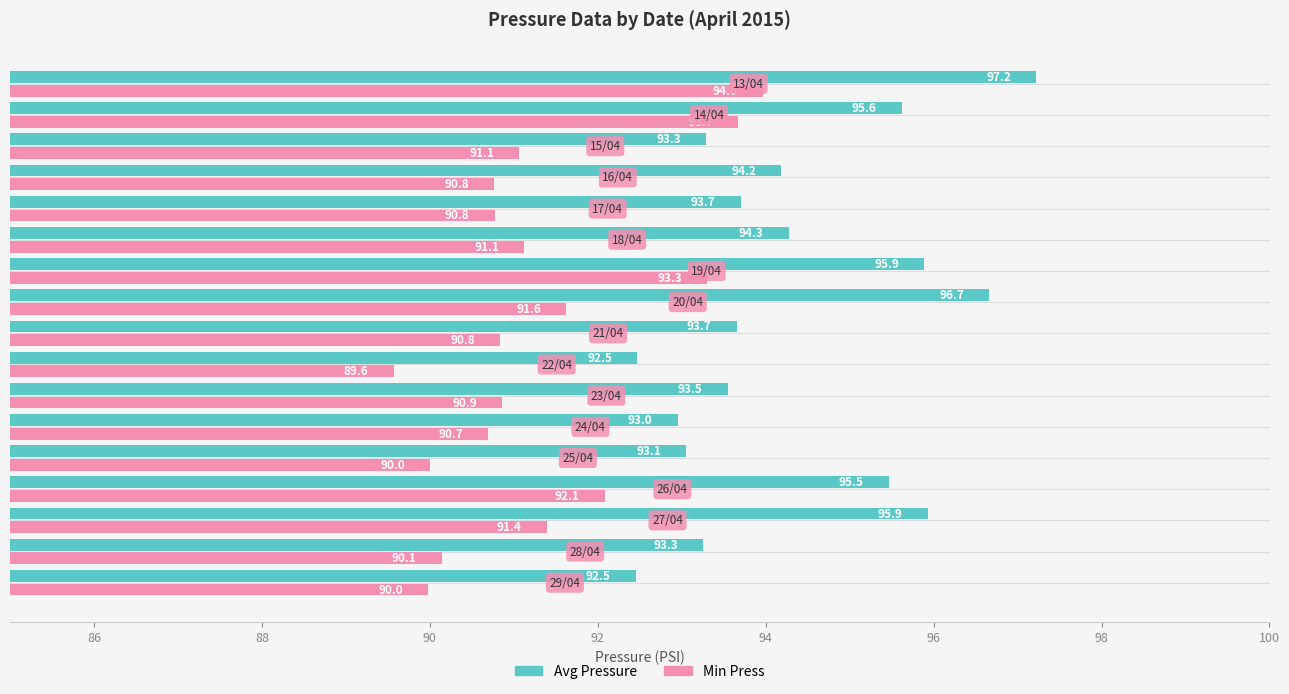

List the series in order of their peak value, highest first.

Avg Pressure, Min Press